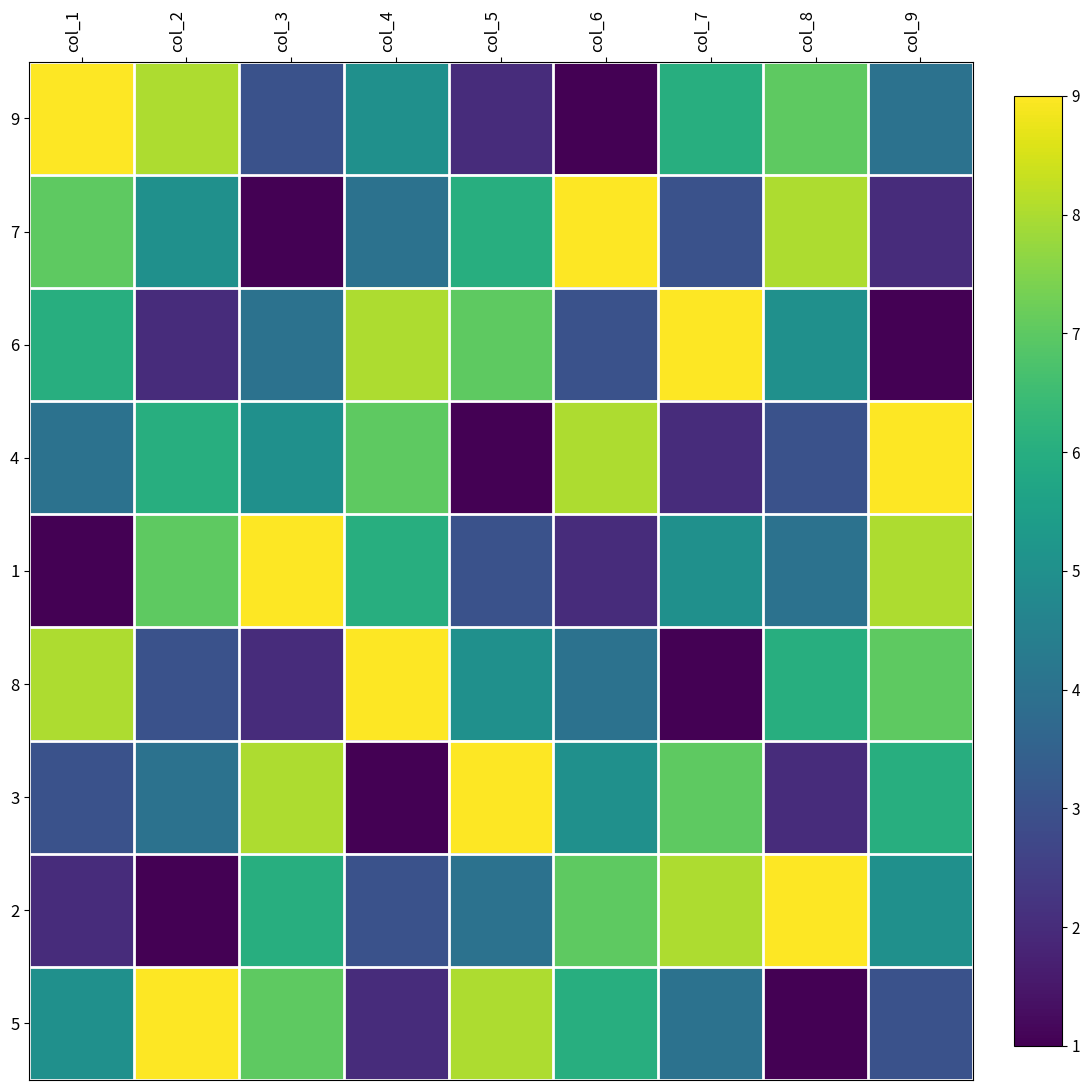

Reading right to left, transcribe all the data shown in this chart.

9: col_9=4	col_8=7	col_7=6	col_6=1	col_5=2	col_4=5	col_3=3	col_2=8	col_1=9
7: col_9=2	col_8=8	col_7=3	col_6=9	col_5=6	col_4=4	col_3=1	col_2=5	col_1=7
6: col_9=1	col_8=5	col_7=9	col_6=3	col_5=7	col_4=8	col_3=4	col_2=2	col_1=6
4: col_9=9	col_8=3	col_7=2	col_6=8	col_5=1	col_4=7	col_3=5	col_2=6	col_1=4
1: col_9=8	col_8=4	col_7=5	col_6=2	col_5=3	col_4=6	col_3=9	col_2=7	col_1=1
8: col_9=7	col_8=6	col_7=1	col_6=4	col_5=5	col_4=9	col_3=2	col_2=3	col_1=8
3: col_9=6	col_8=2	col_7=7	col_6=5	col_5=9	col_4=1	col_3=8	col_2=4	col_1=3
2: col_9=5	col_8=9	col_7=8	col_6=7	col_5=4	col_4=3	col_3=6	col_2=1	col_1=2
5: col_9=3	col_8=1	col_7=4	col_6=6	col_5=8	col_4=2	col_3=7	col_2=9	col_1=5